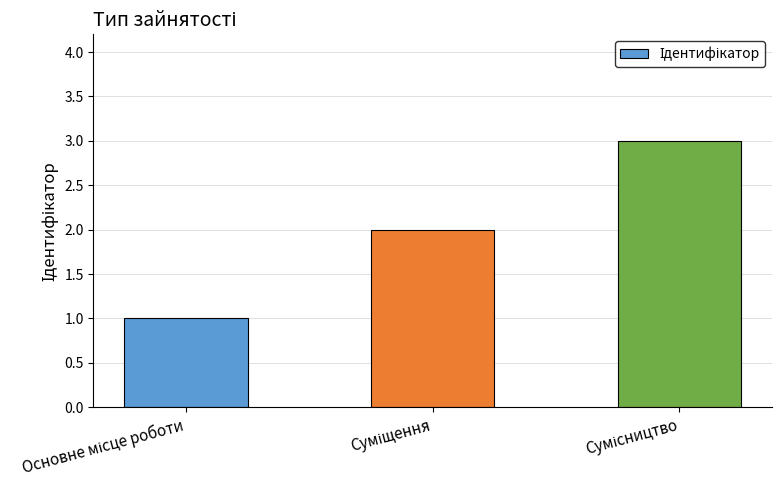

What is the greatest value displayed?

3